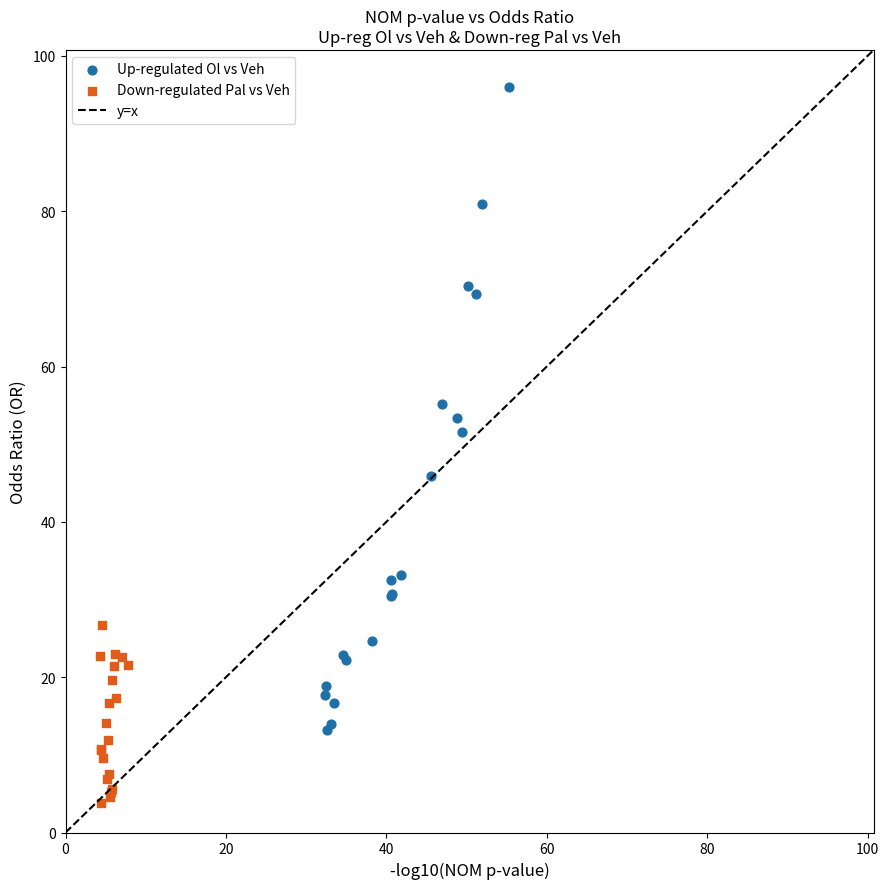

Which series has the largest Y range (max minus min)?

Up-regulated Ol vs Veh